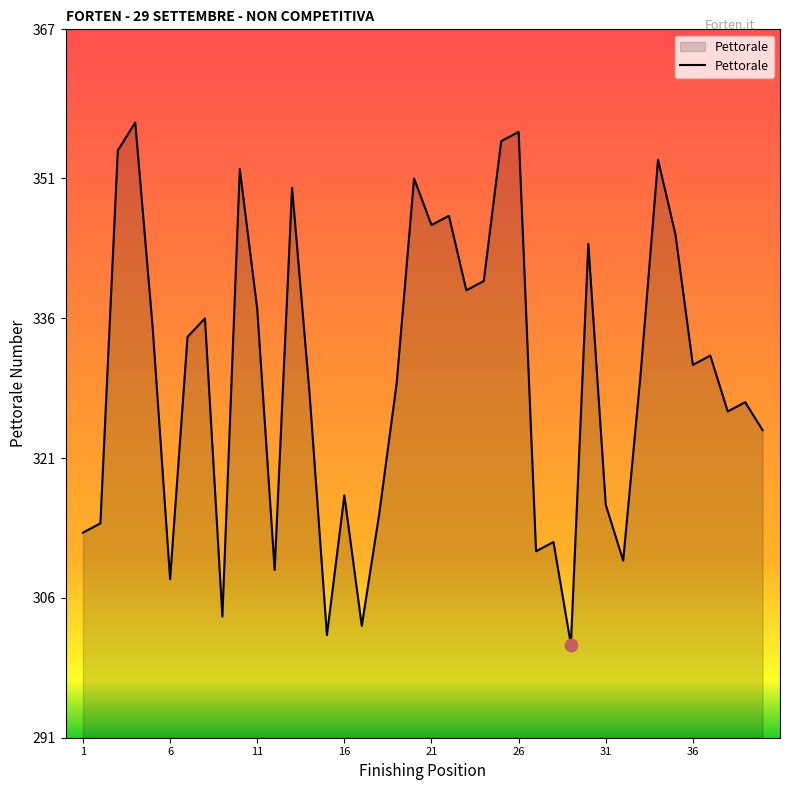

What is the greatest value displayed?

357